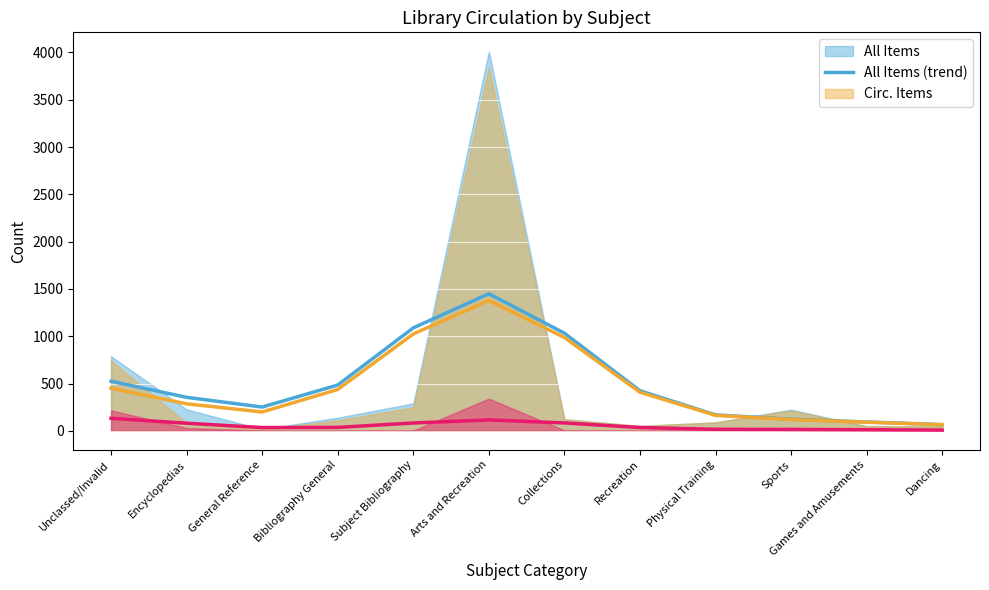

True or false: Circ. Items (trend) and Circ. (trend) cross at least once.

False